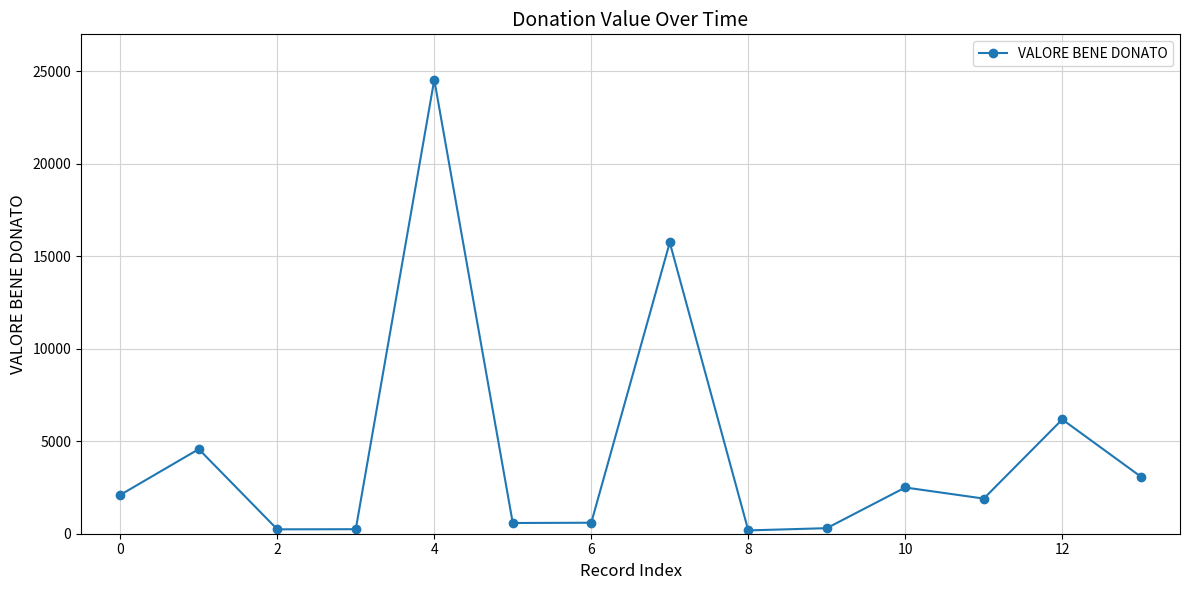

What is the smallest value displayed?

179.3